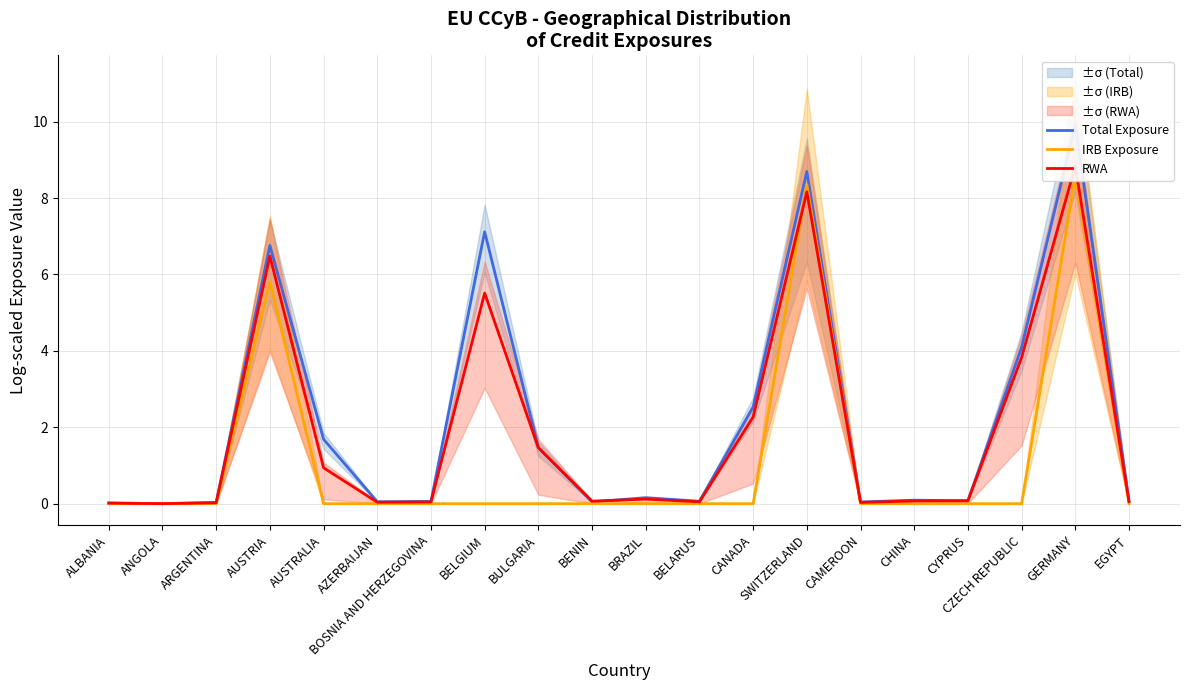

What is the value of the RWA point at the 18th from the left?

3.8